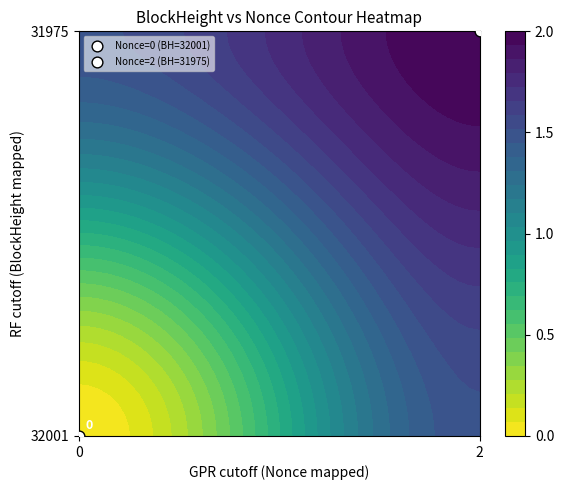

Reading left to right, list all the values displayed in this chart.

31975: 2	0
32001: 0	2